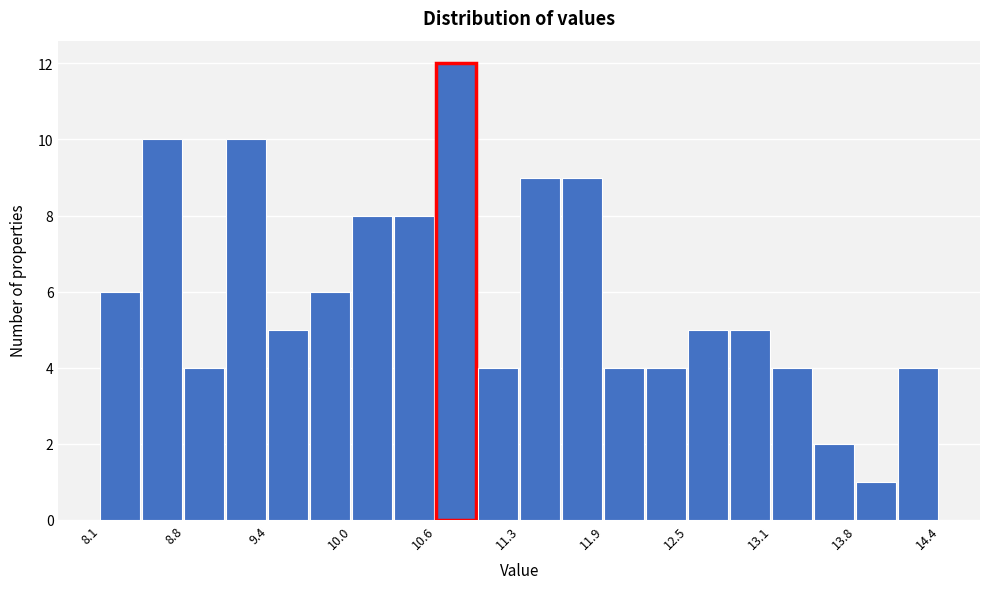

Read against the x-axis, roughly where is the centre of the tallest bar?

10.8